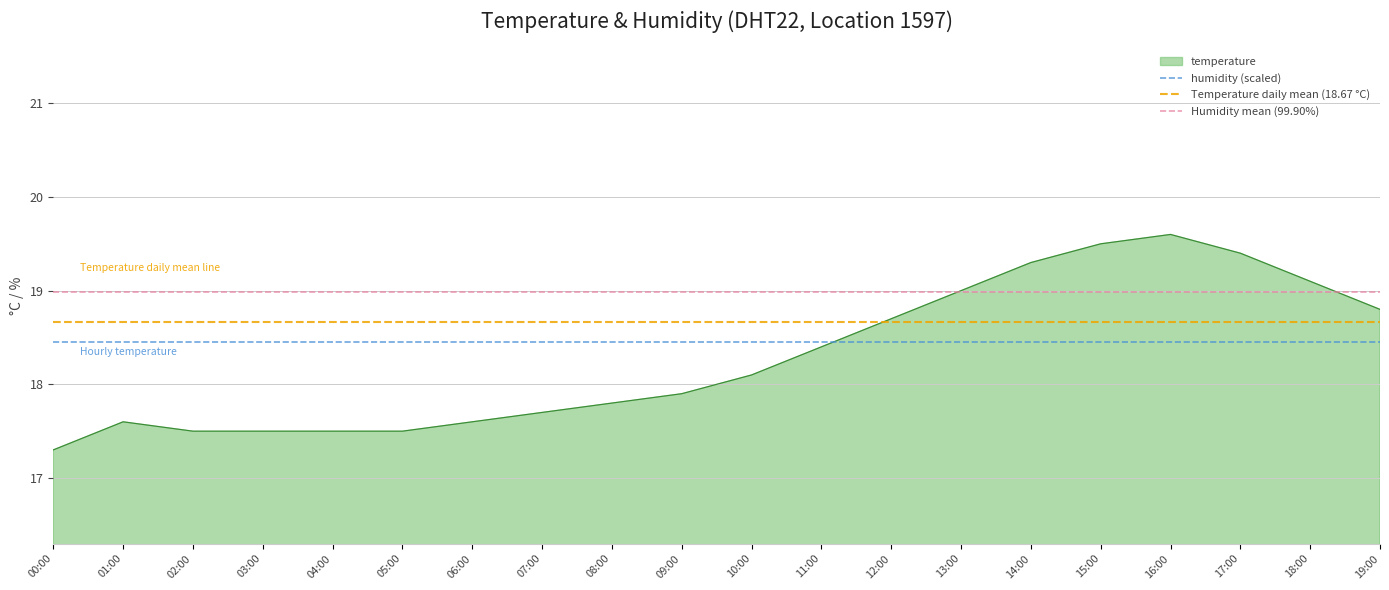

Between 05:00 and 18:00, which is larger?

18:00